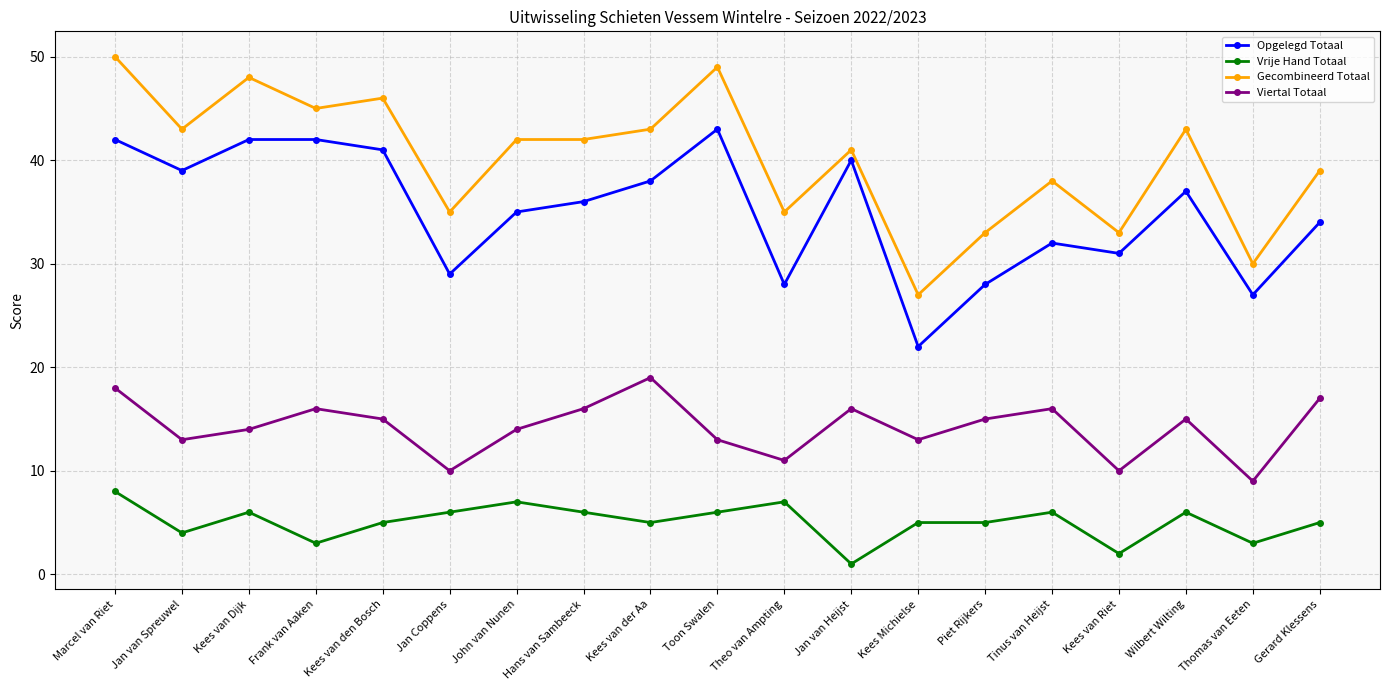

Is it true that Gecombineerd Totaal equals 11 at Gerard Klessens?

False